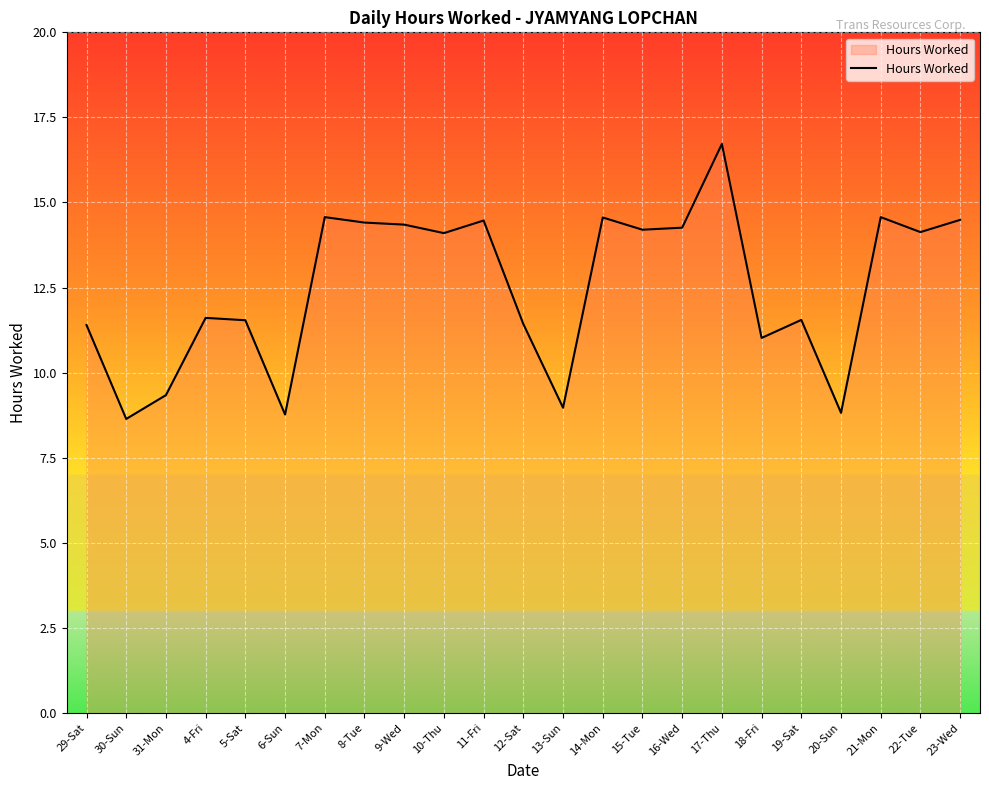

What is the difference between the second highest and minimum values?

5.9